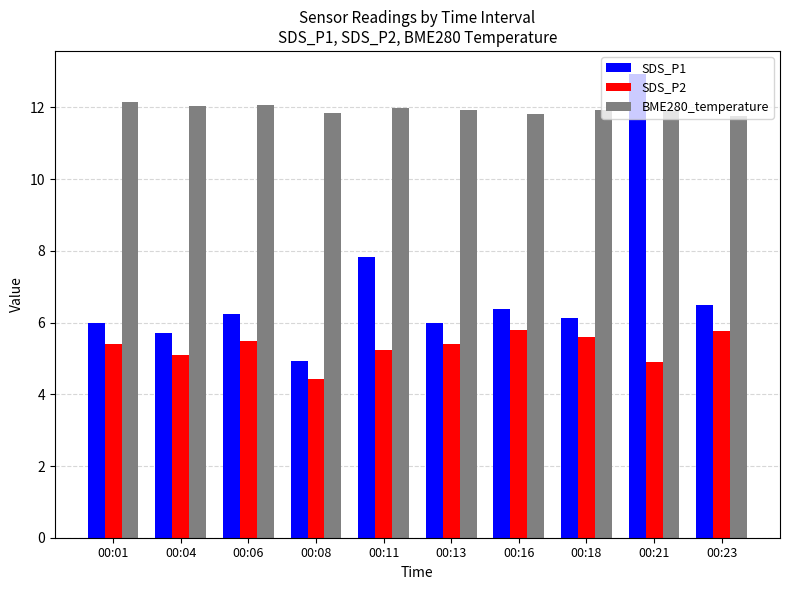

What is the difference between the maximum and minimum values in the SDS_P2 series?

1.4